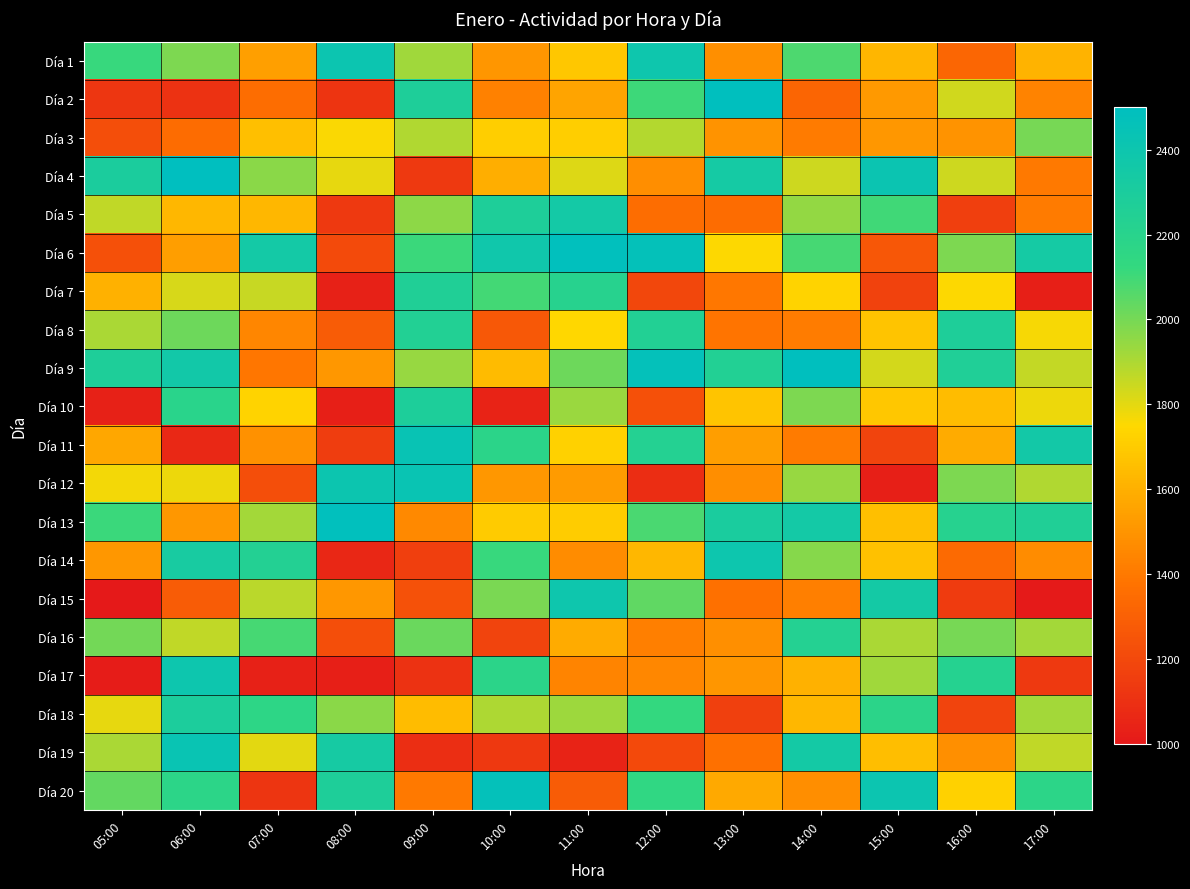

Rank the series at 05:00 from lowest to highest value.

Día 15, Día 17, Día 10, Día 2, Día 3, Día 6, Día 14, Día 11, Día 7, Día 12, Día 18, Día 5, Día 8, Día 19, Día 16, Día 20, Día 13, Día 1, Día 9, Día 4